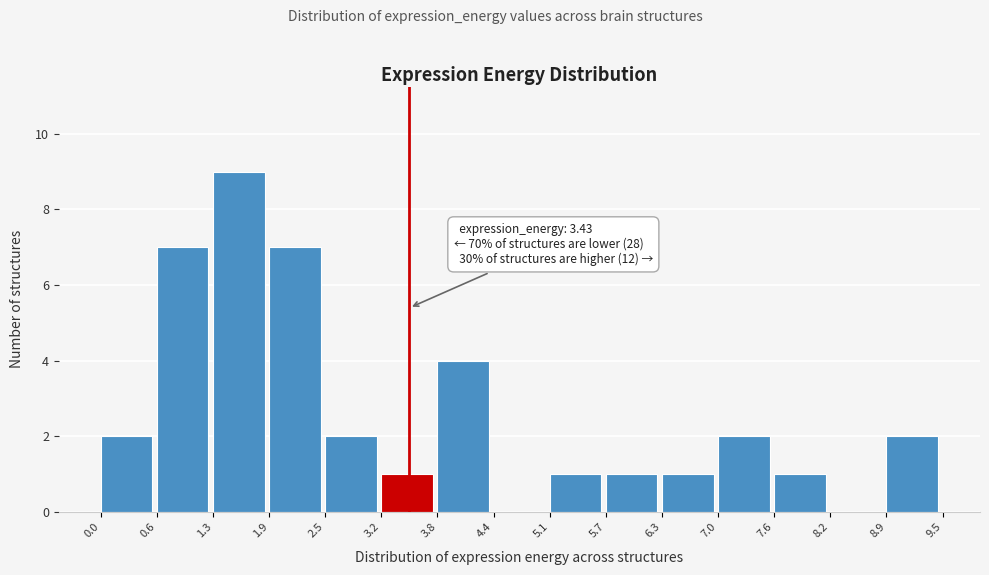

Which range on the x-axis has the tallest bar?

1.3 to 1.9